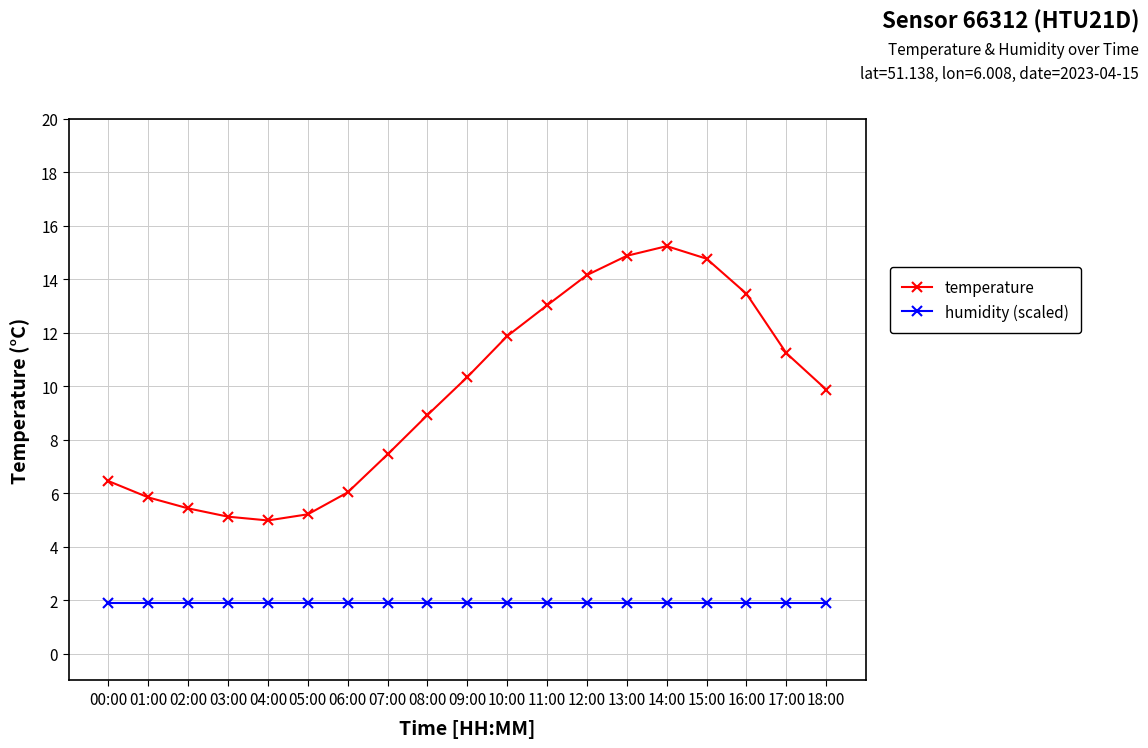

What is the sum of the temperature values at 13:00 and 05:00?

20.1